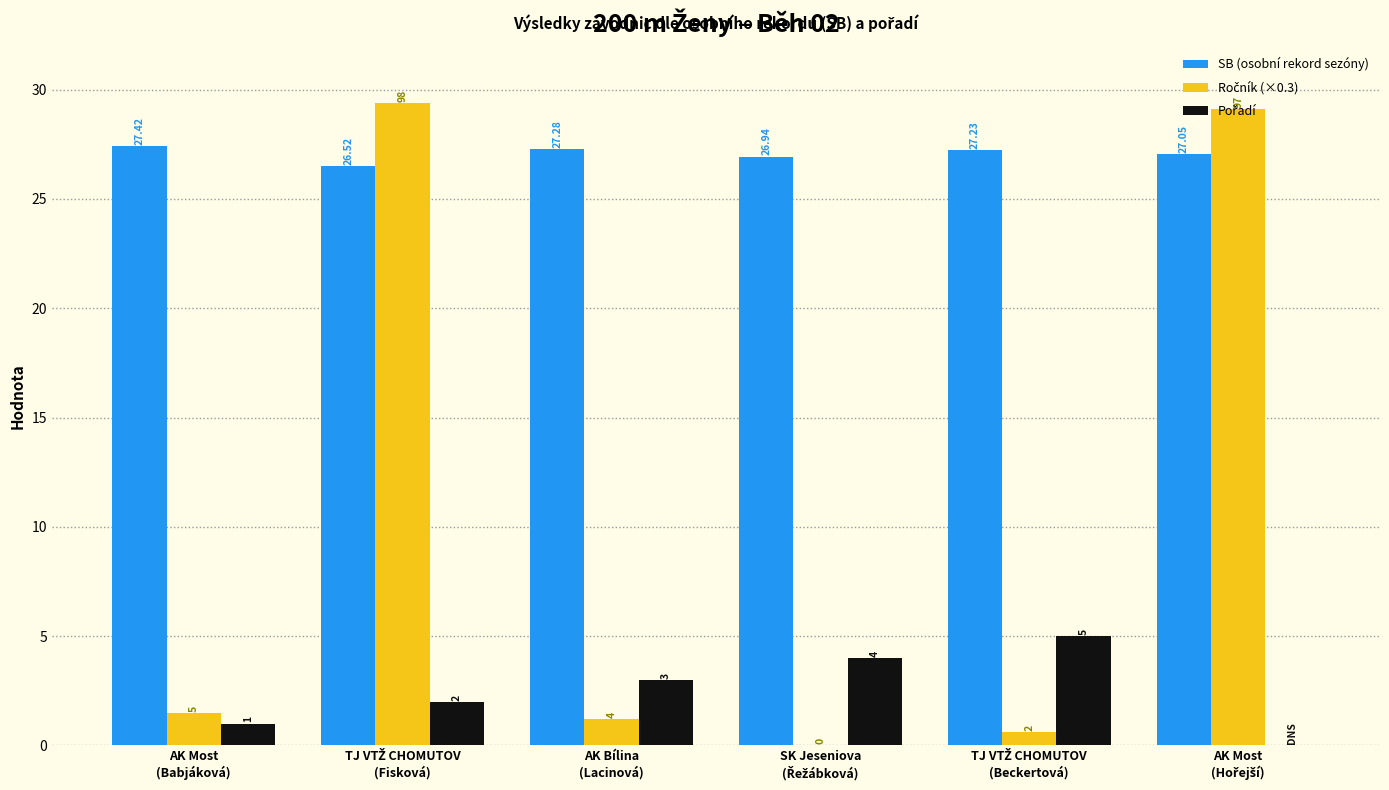

Which series has the largest total across all categories?

SB (osobní rekord sezóny)